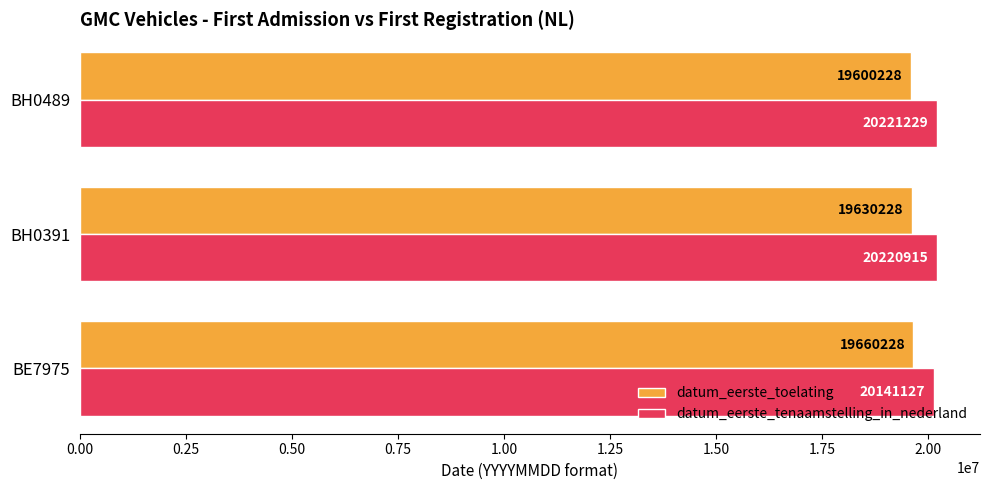

Rank the series by their average value, from highest to lowest.

datum_eerste_tenaamstelling_in_nederland, datum_eerste_toelating